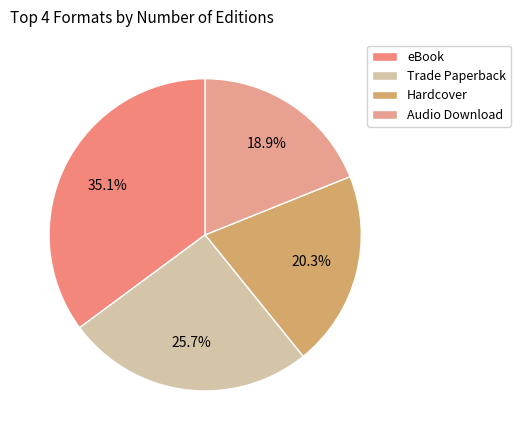

How many slices are in this pie chart?

4